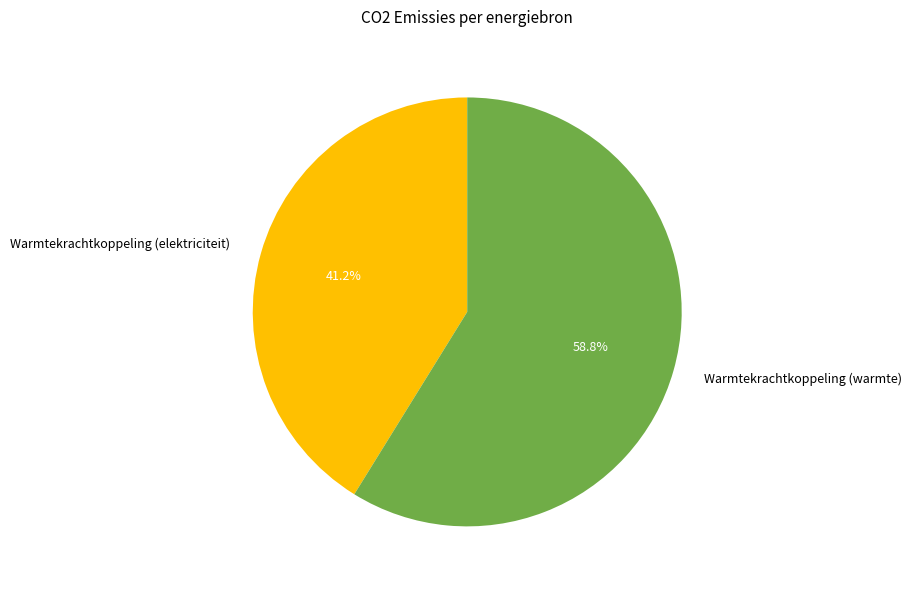

Which category has the smallest portion of the pie?

Warmtekrachtkoppeling (elektriciteit)